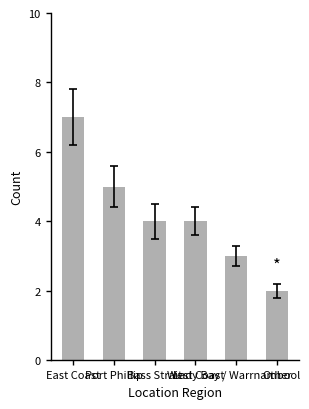

How many distinct data groups are displayed?

1